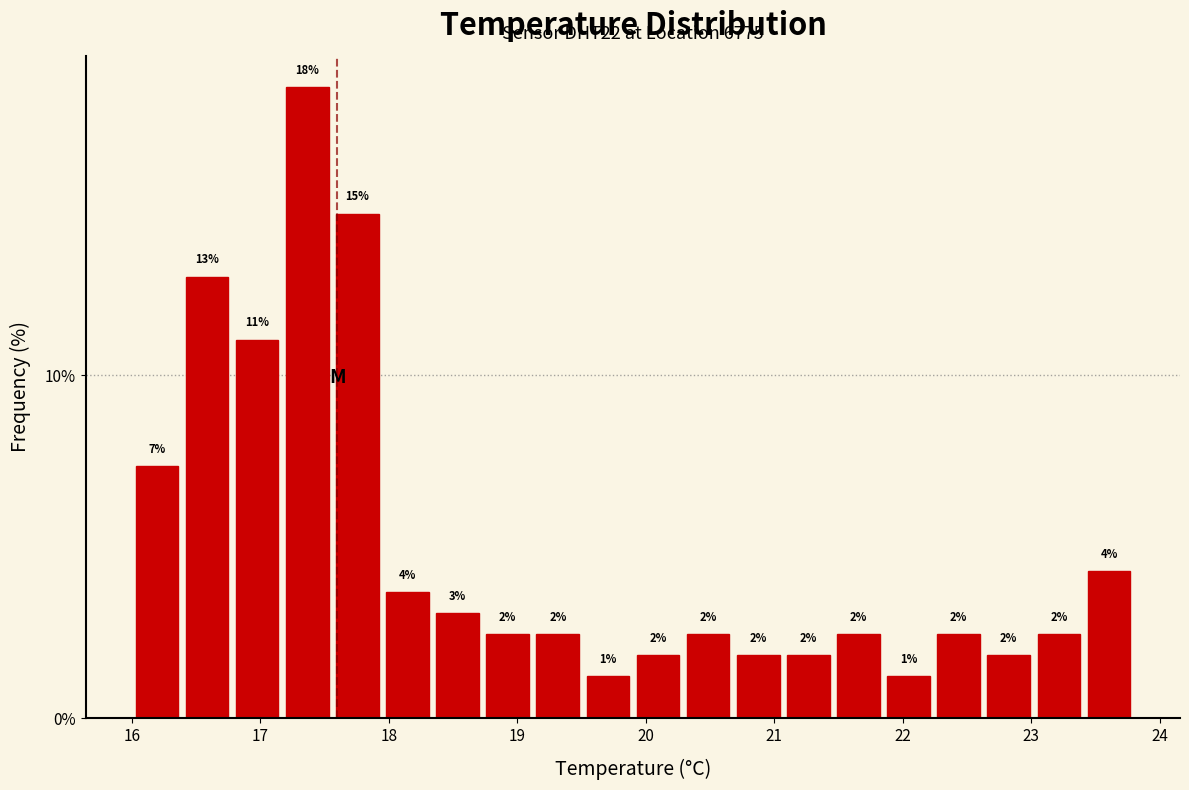

Read against the x-axis, roughly where is the centre of the tallest bar?

17.4